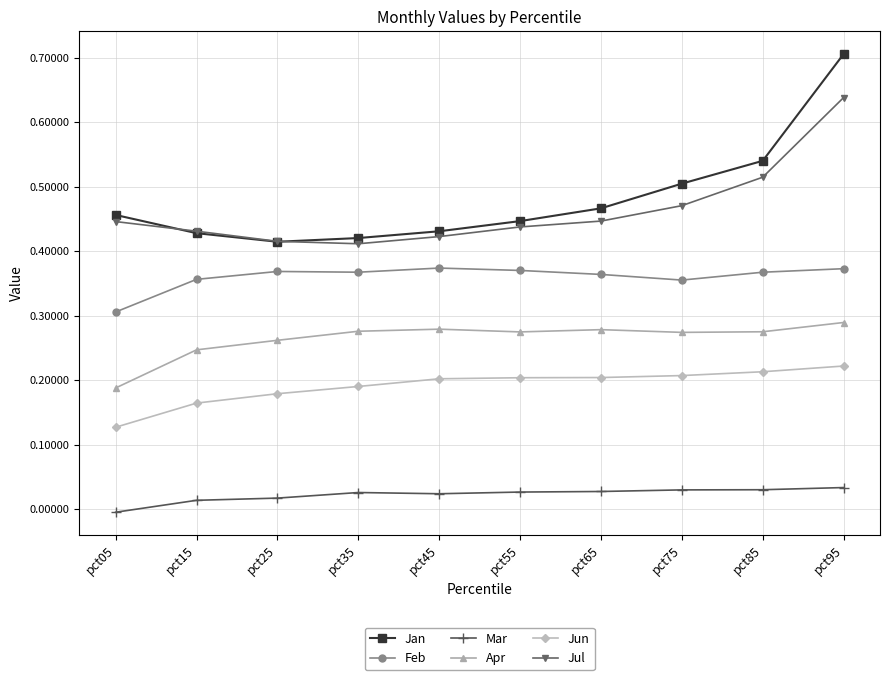

At pct75, list the series in order from largest to smallest.

Jan, Jul, Feb, Apr, Jun, Mar